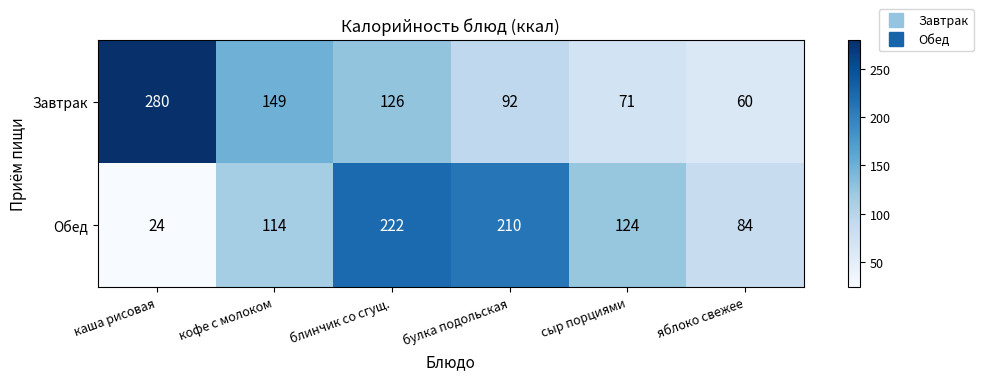

The value of Обед at булка подольская is 142. True or false?

False